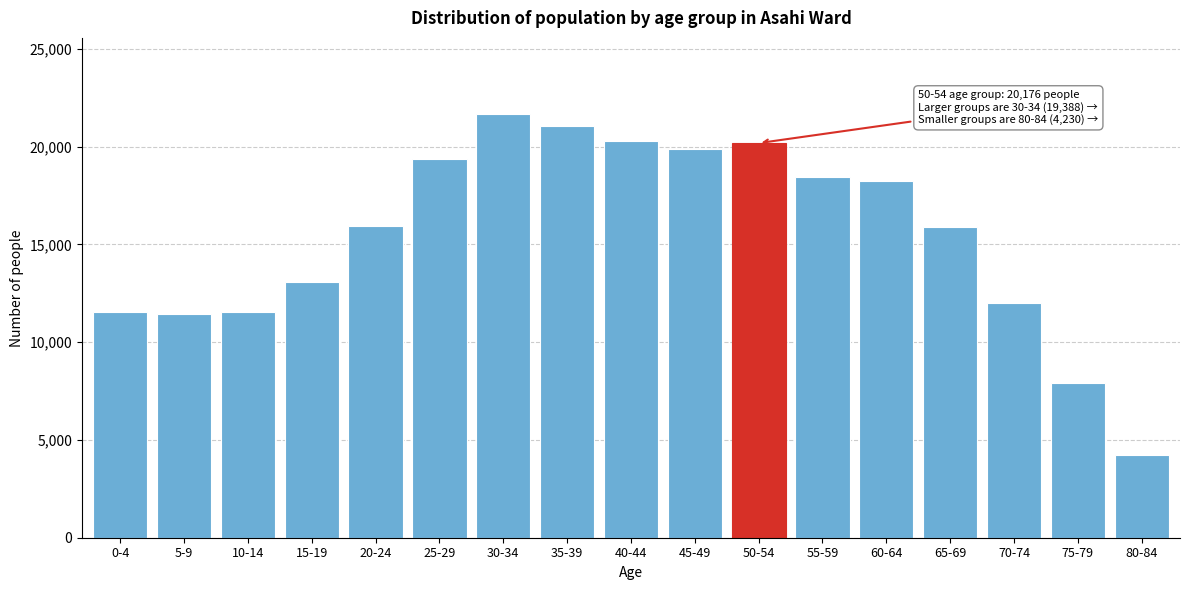

What is the difference between the maximum and minimum values?

17428